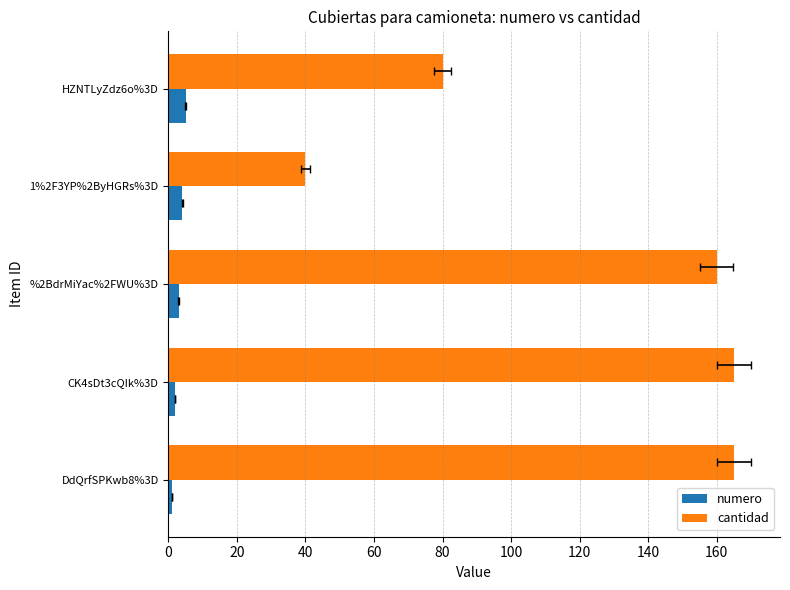

What is the value of the cantidad bar at the 1st from the left?

165